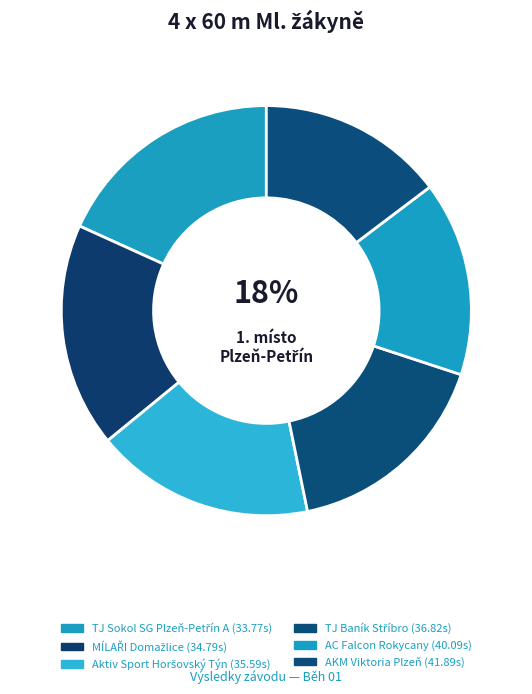

Do TJ Baník Stříbro and MÍLAŘI Domažlice together represent more than half of the pie?

No